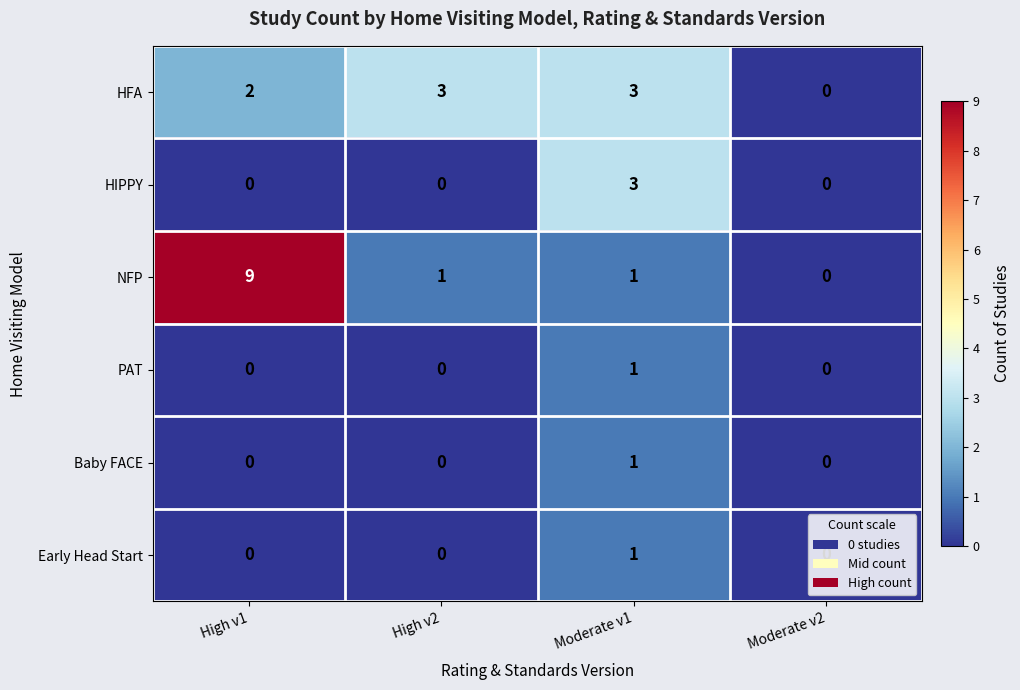

Which series has the largest total across all categories?

NFP